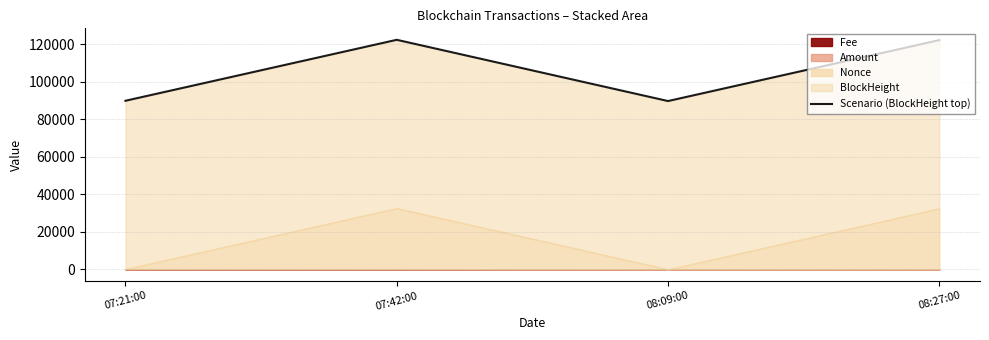

Where does the data first go above 122307?

07:42:00